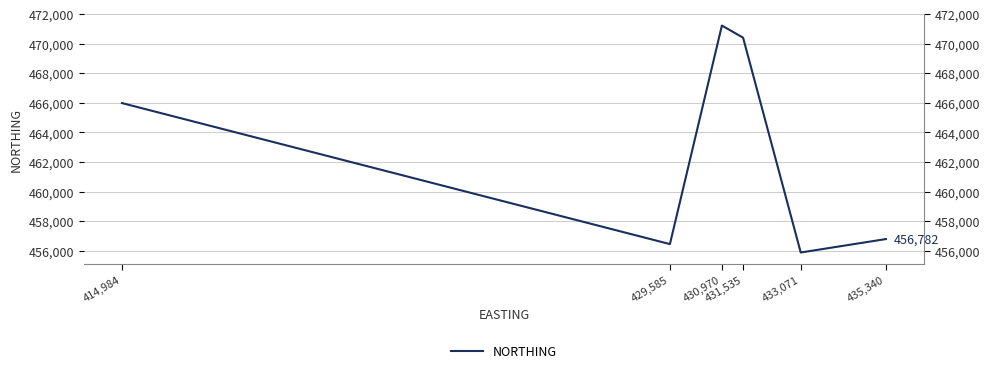

List the labels in order of value, largest first.

430,970, 431,535, 414,984, 435,340, 429,585, 433,071